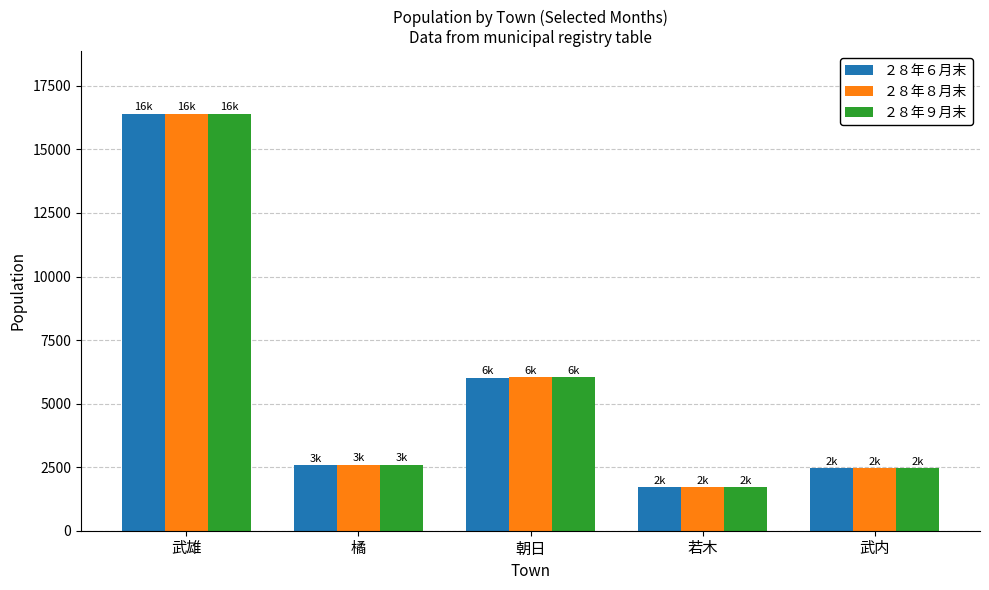

What are all the series names shown in the legend?

２８年６月末, ２８年８月末, ２８年９月末